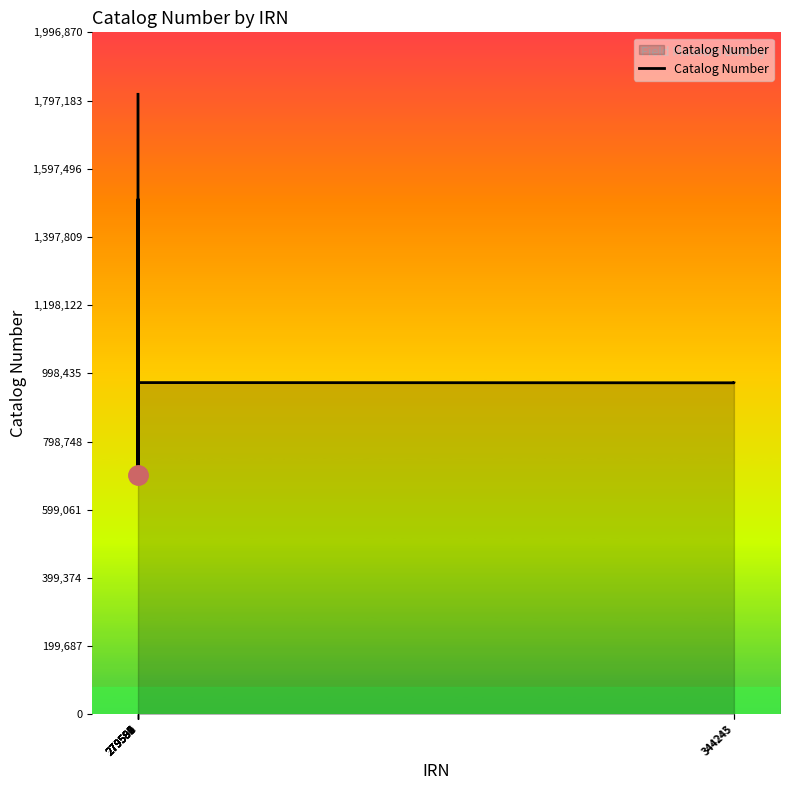

What is the ratio of the value at 279587 to the value at 279586?

0.8